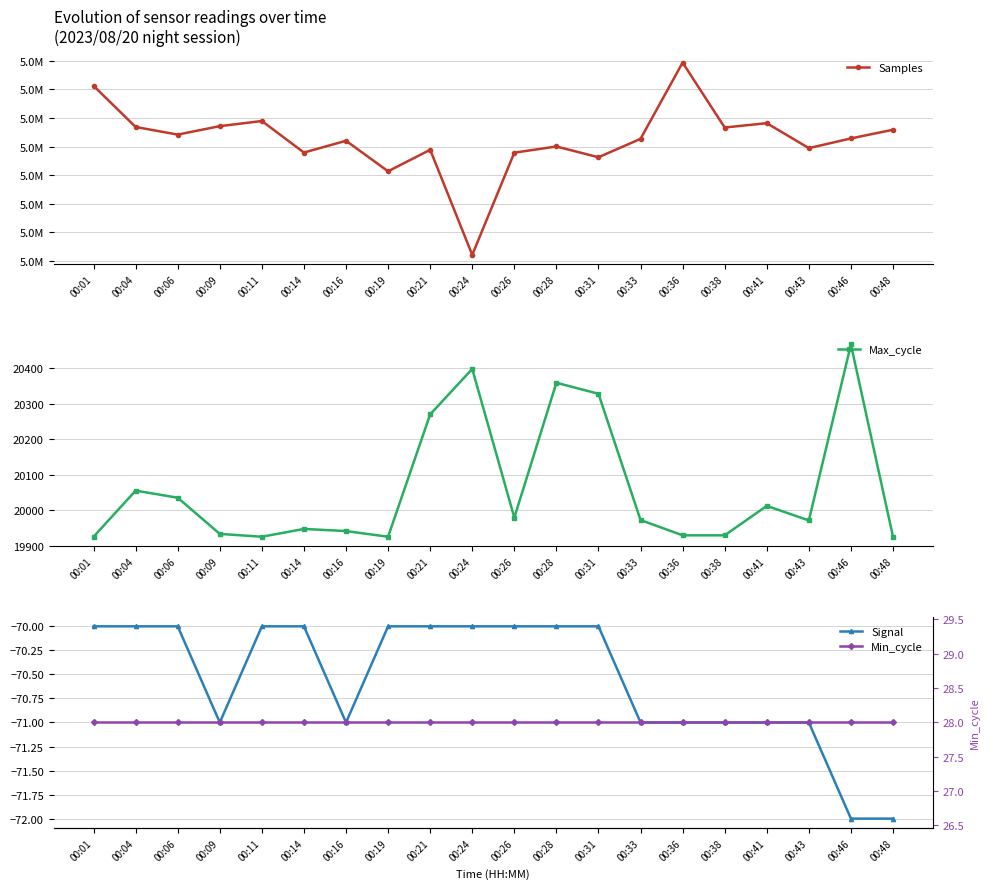

Where is Samples nearest to the value 5028934?

00:31